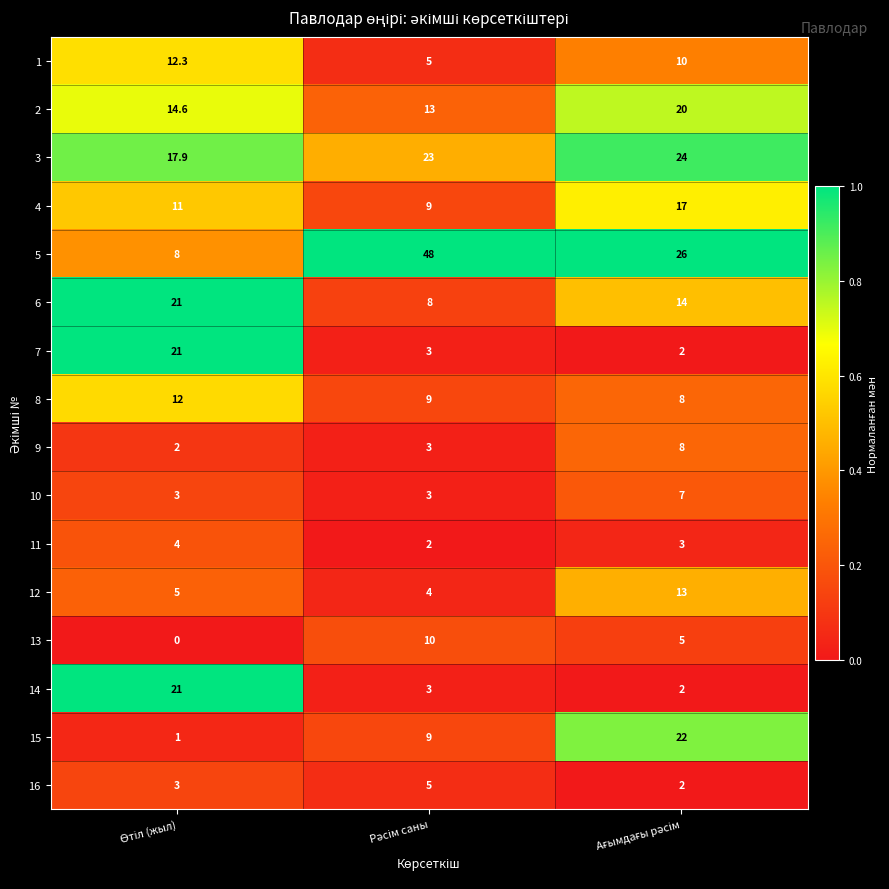

What is the difference between the maximum and minimum values in the 9 series?

6.0